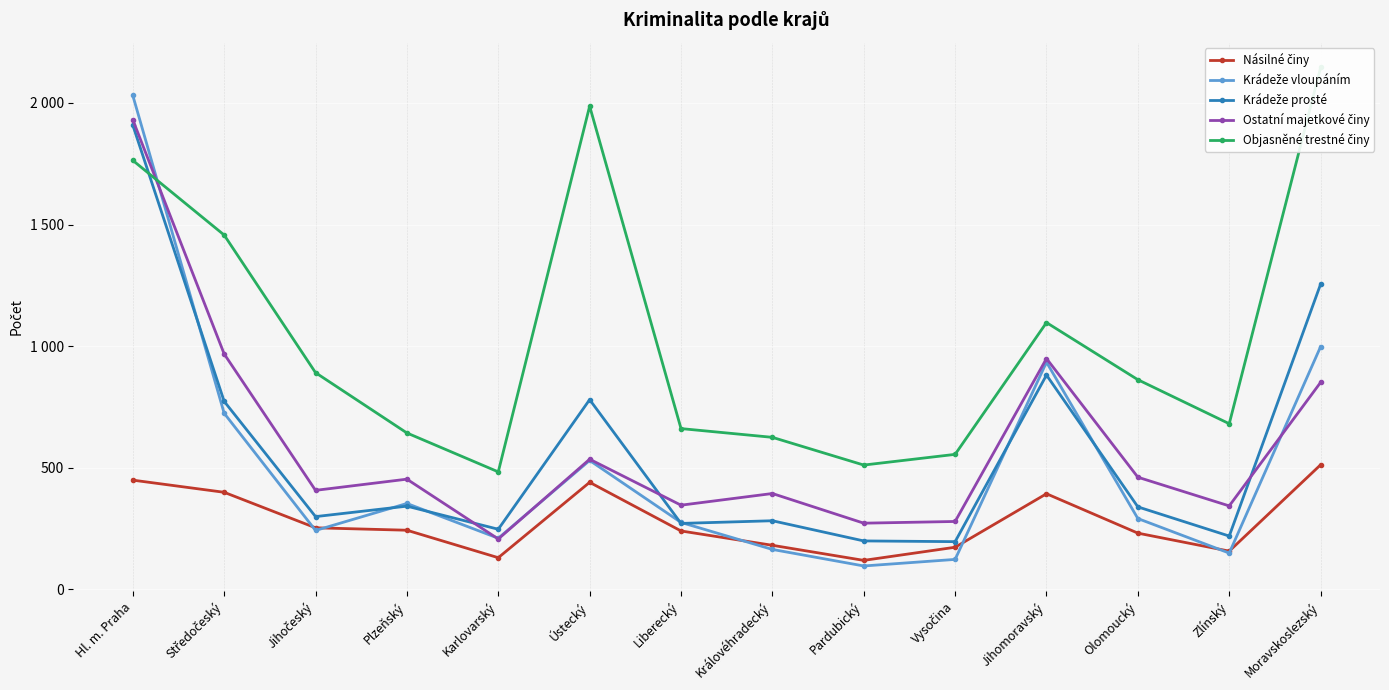

What is the difference between the Krádeže prosté values at Jihomoravský and Ústecký?

101